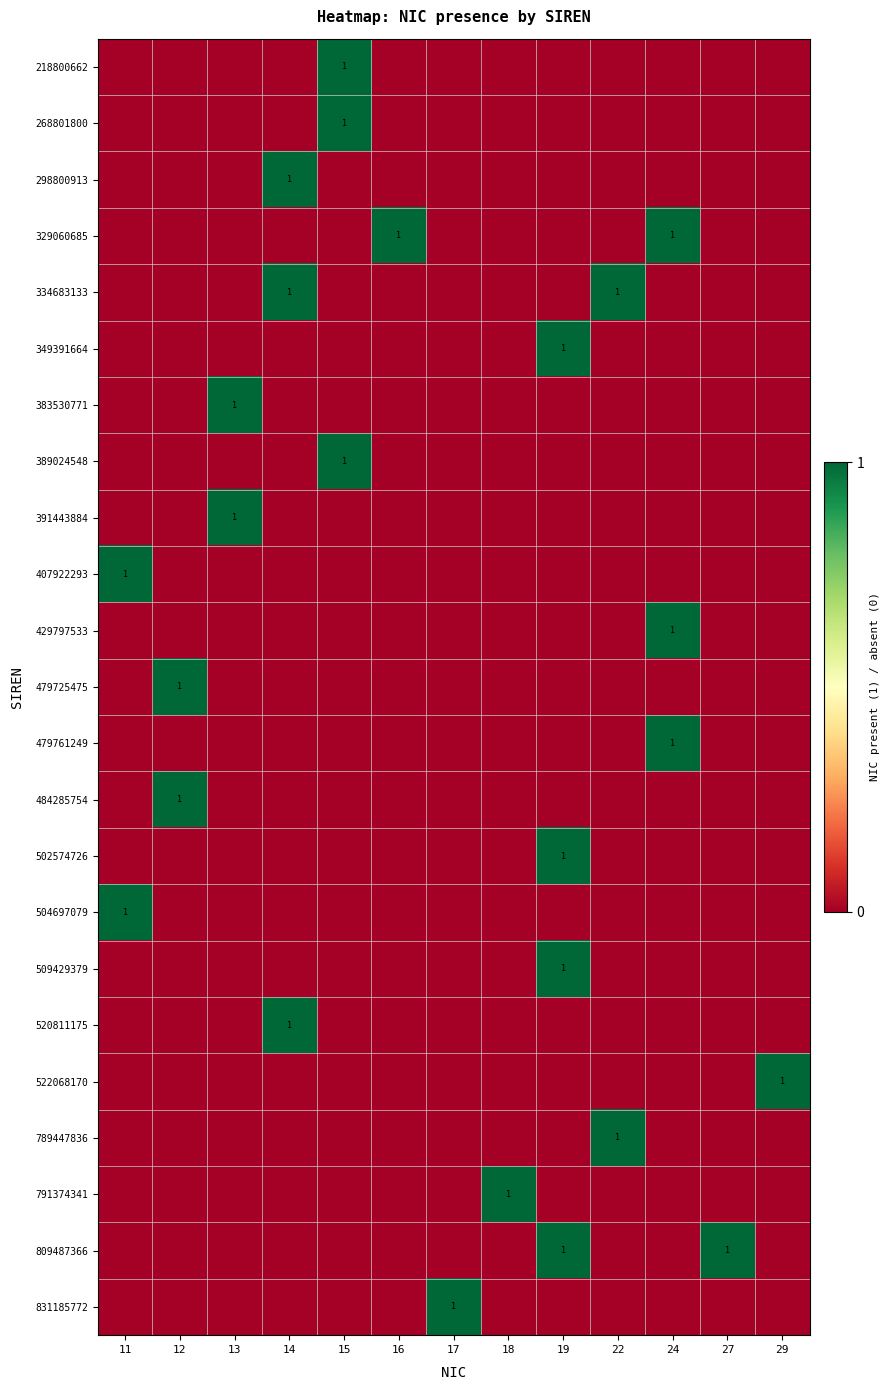

Which category has the lowest value across all series?

11